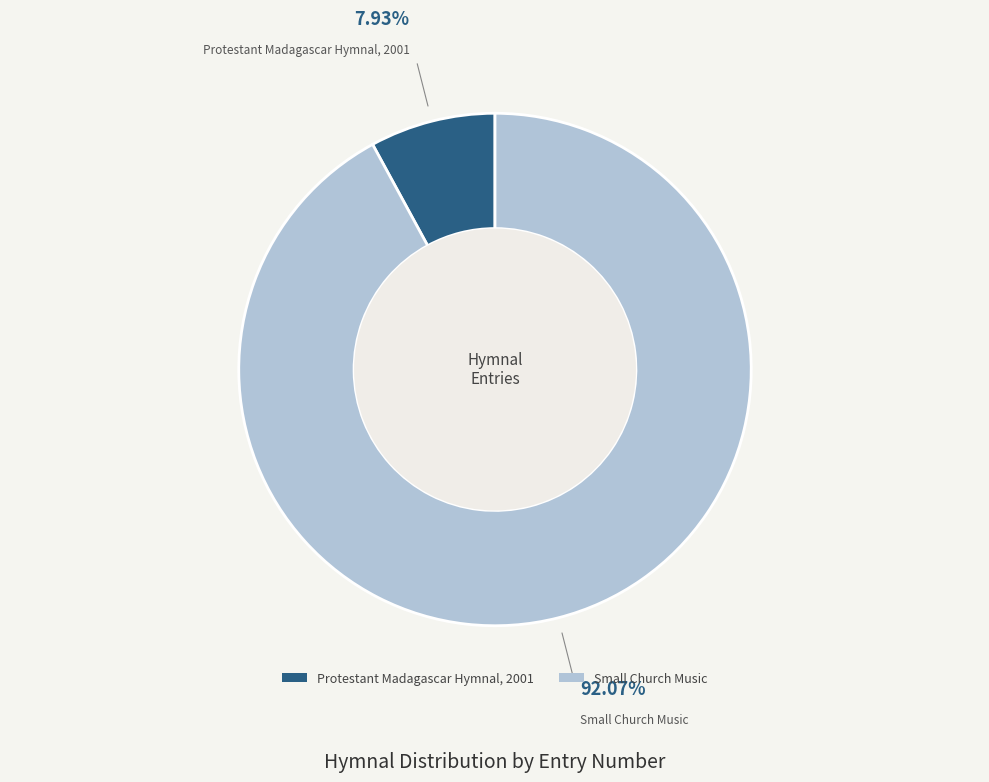

Rank the categories by value from highest to lowest.

Small Church Music, Protestant Madagascar Hymnal, 2001